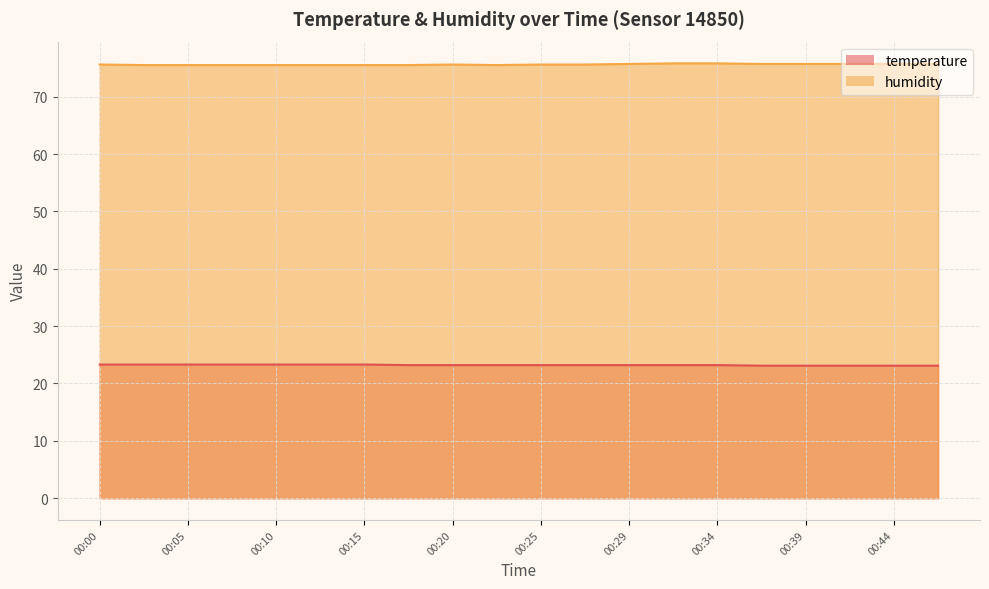

What is the total value across all series at 00:10?

98.8